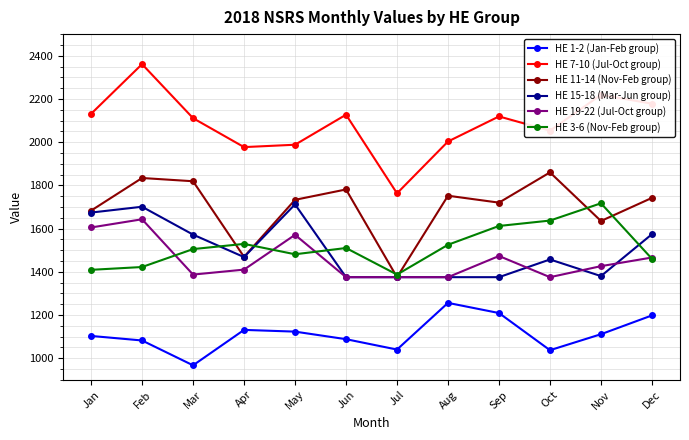

What is the sum of the HE 11-14 (Nov-Feb group) values at Sep and Jul?

3095